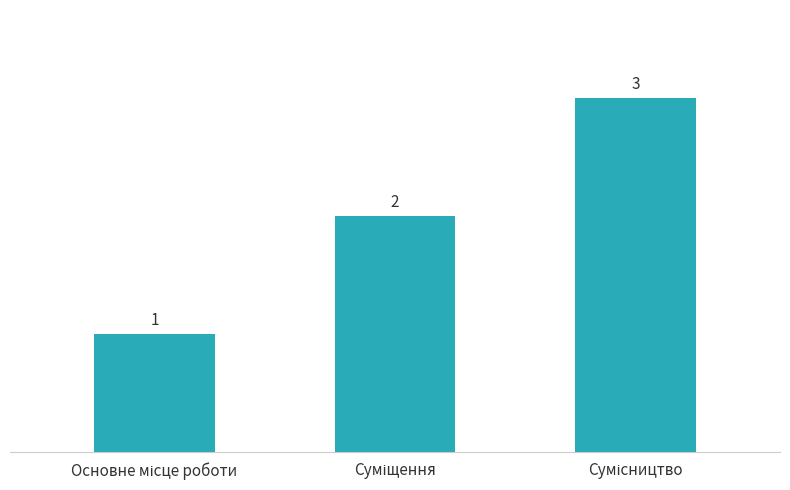

What is the value of the 1st bar from the left?

1